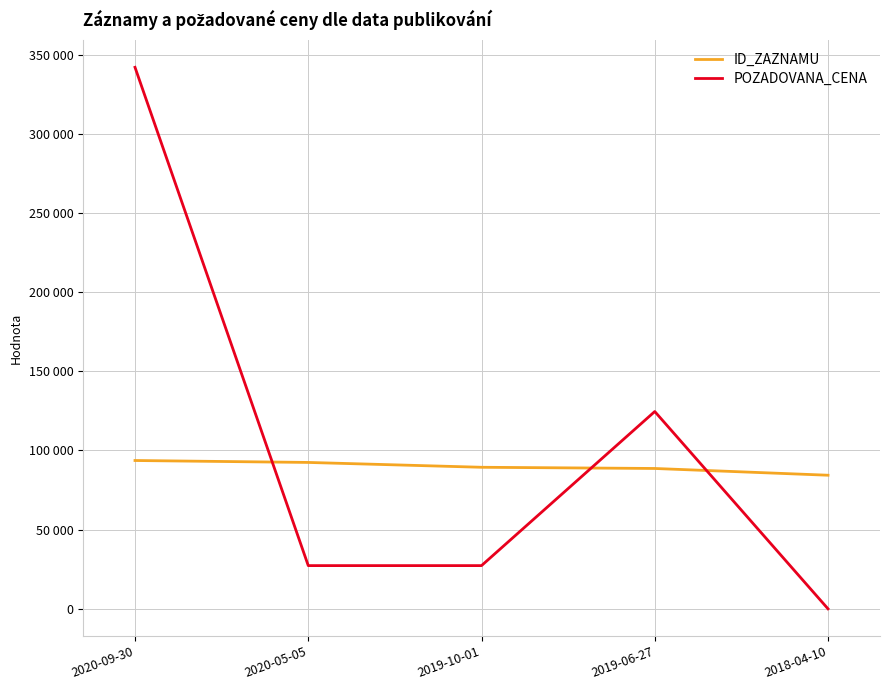

What are all the series names shown in the legend?

ID_ZAZNAMU, POZADOVANA_CENA